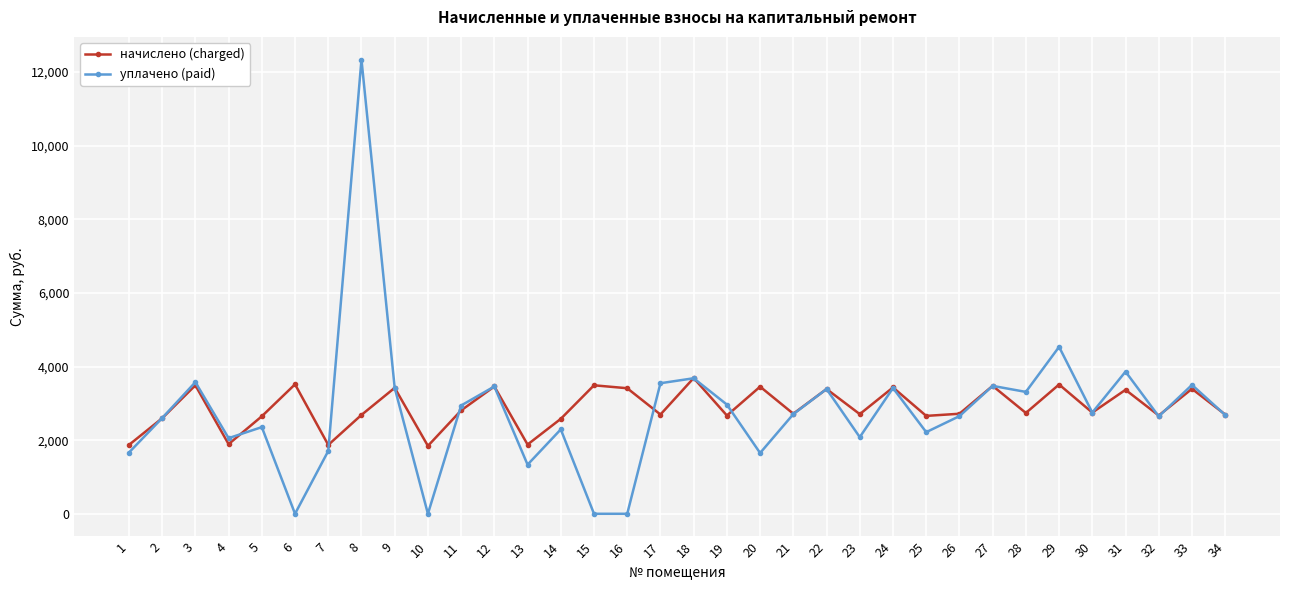

At which label is уплачено (paid) closest to 6168?

29